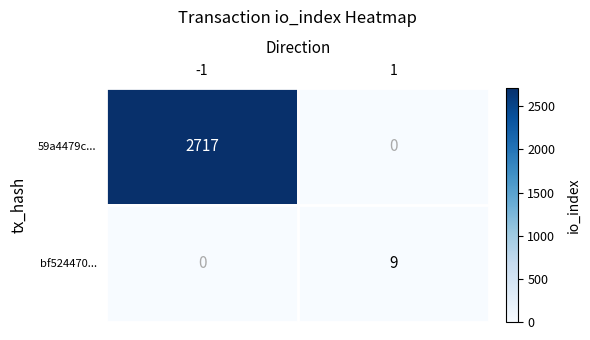

What is the greatest value displayed?

2717